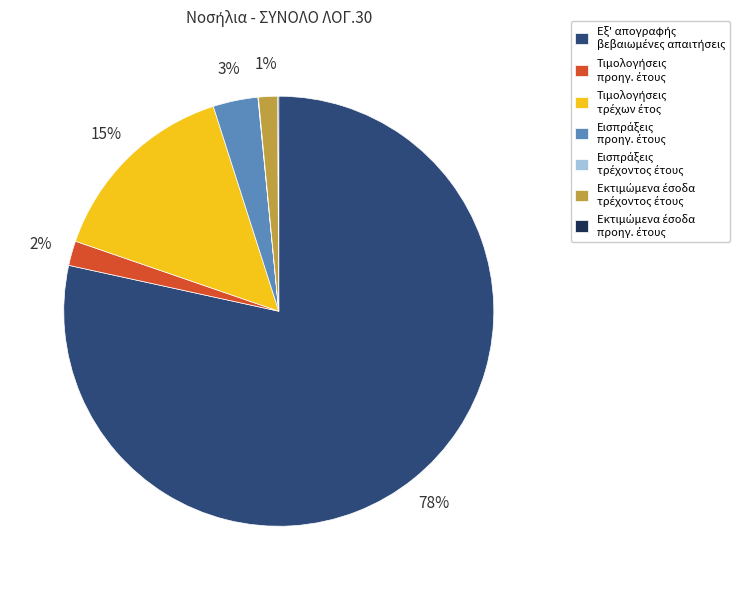

Is there a majority slice in this chart?

Yes